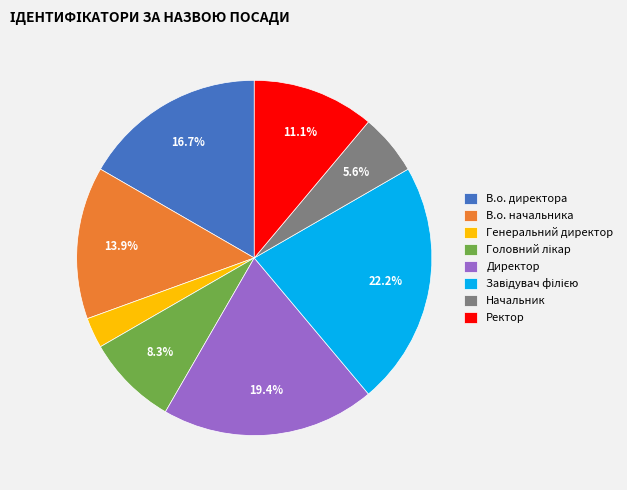

Is it true that Ректор is 24% of the pie?

False